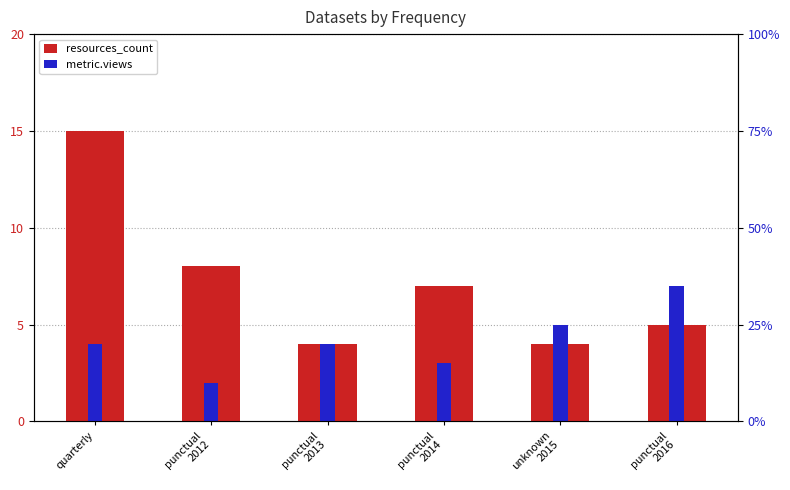

Which label corresponds to the smallest value in the chart?

punctual
2012